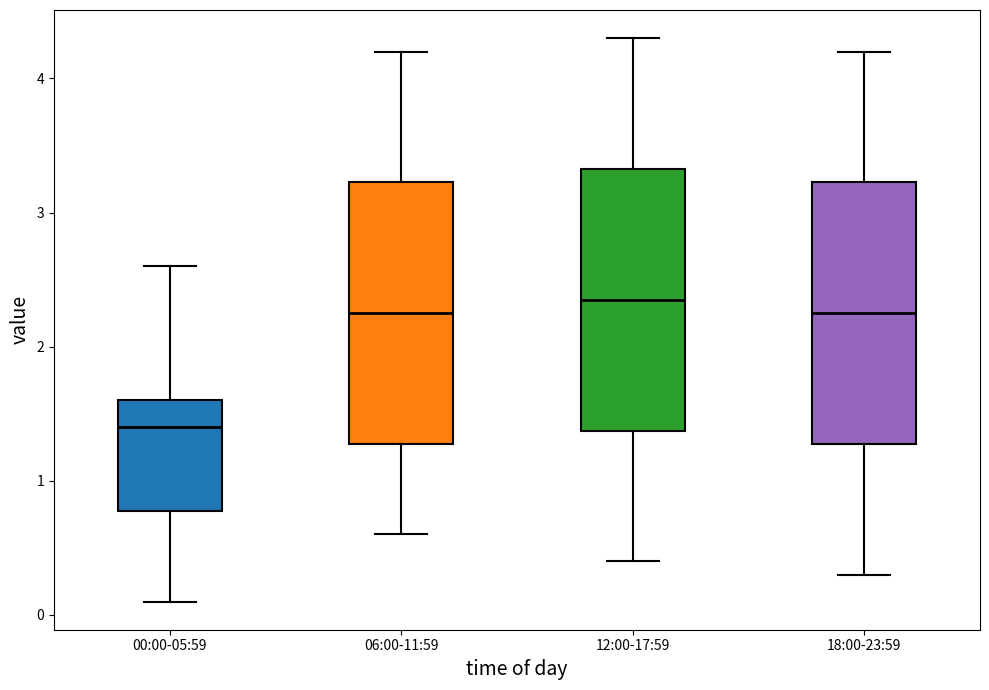

Which box's median line is the lowest?

00:00-05:59